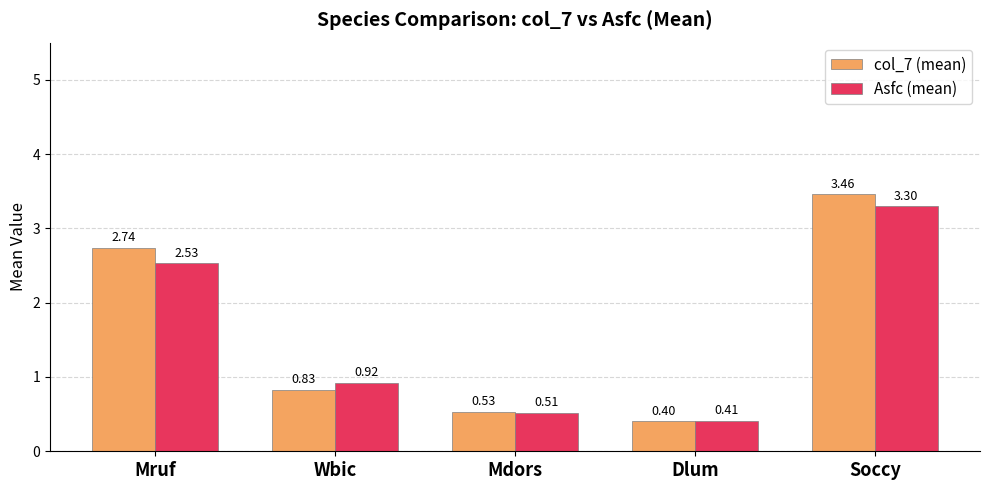

How many groups of bars are there?

5